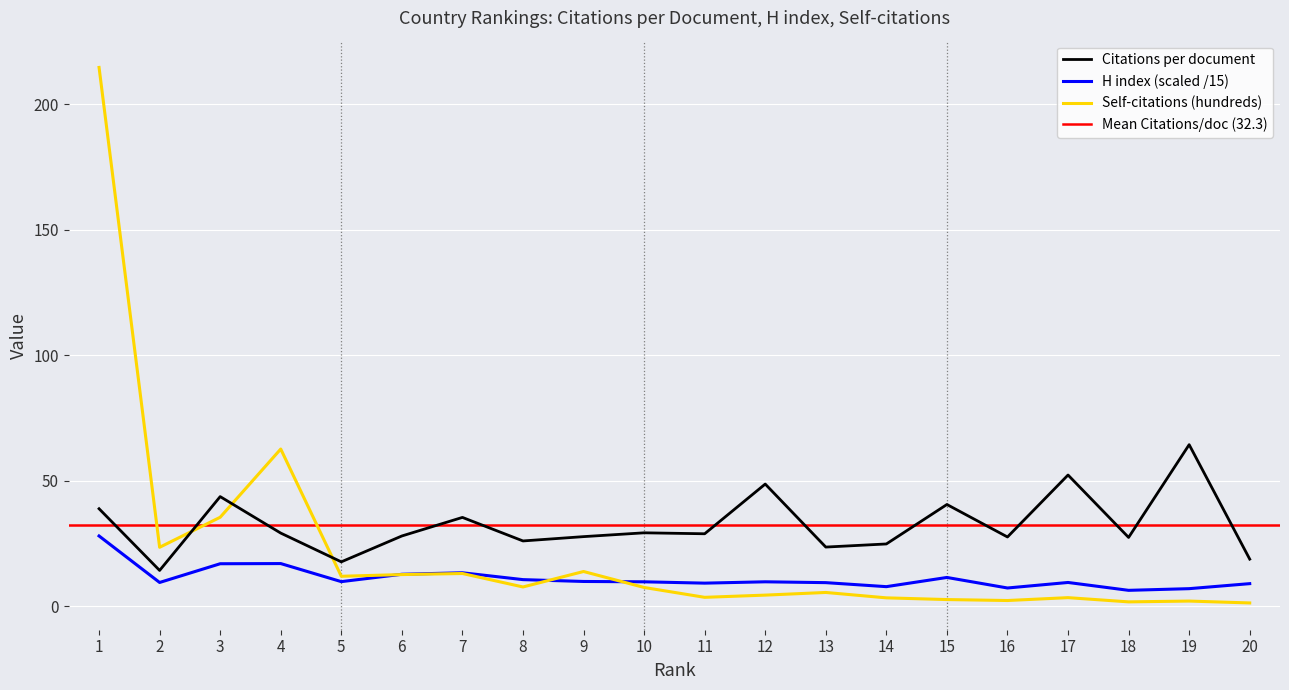

What is the sum of all H index values?

222.8